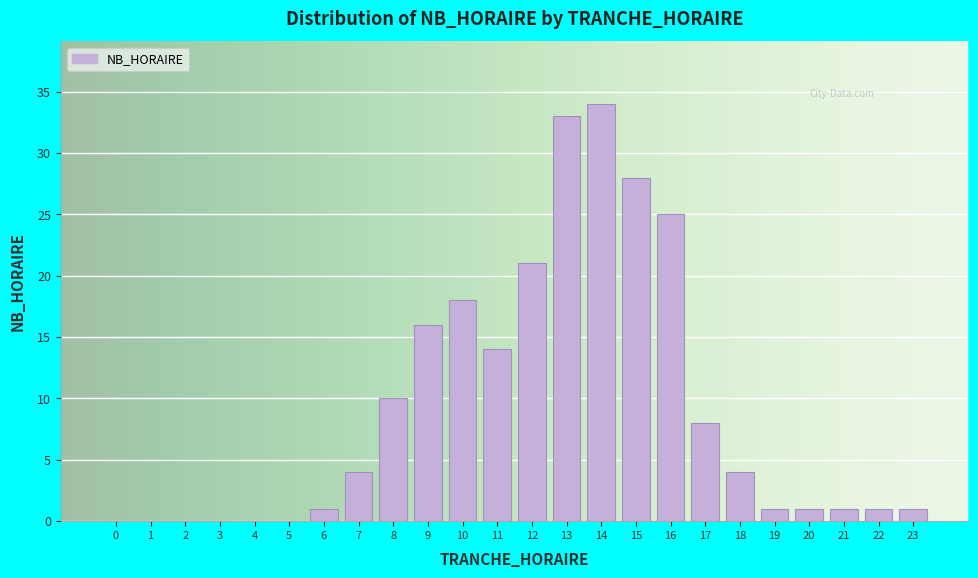

Reading left to right, list all the values displayed in this chart.

0=0	1=0	2=0	3=0	4=0	5=0	6=1	7=4	8=10	9=16	10=18	11=14	12=21	13=33	14=34	15=28	16=25	17=8	18=4	19=1	20=1	21=1	22=1	23=1